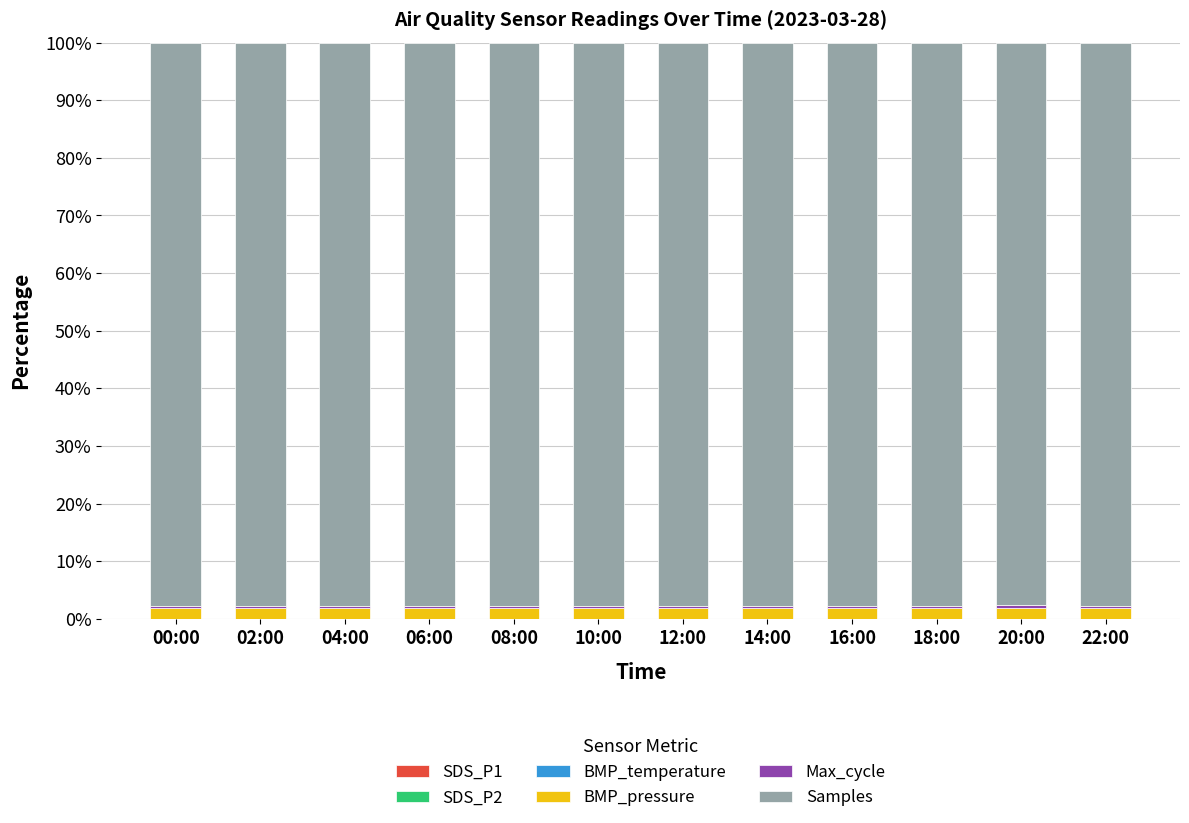

The value of SDS_P1 at 10:00 is 0.0. True or false?

True